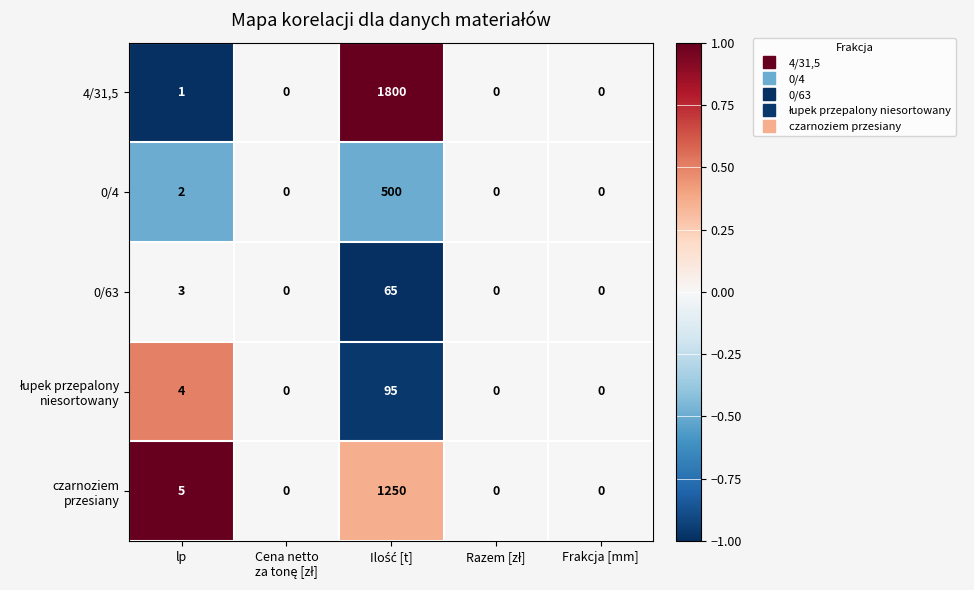

True or false: 0/63 has a value of 1 at lp.

False